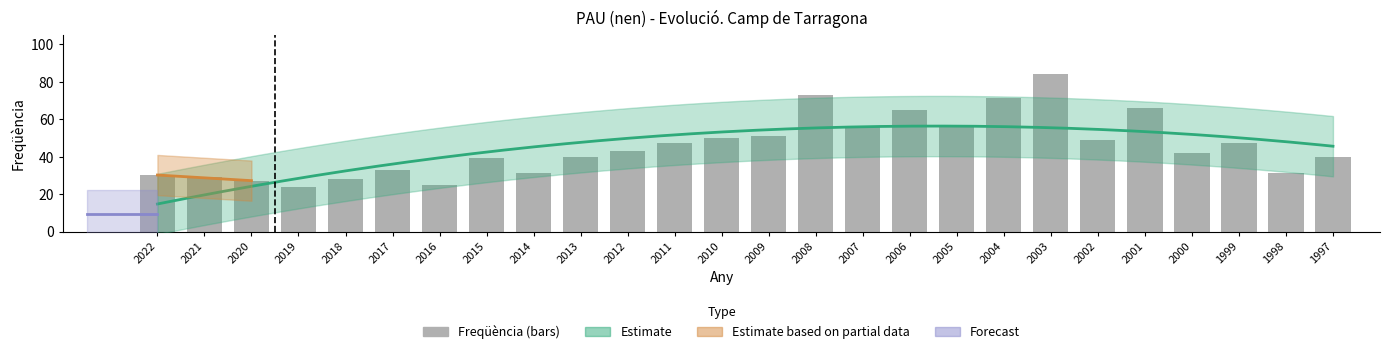

Are the bars grouped side by side (vs. stacked)?

No